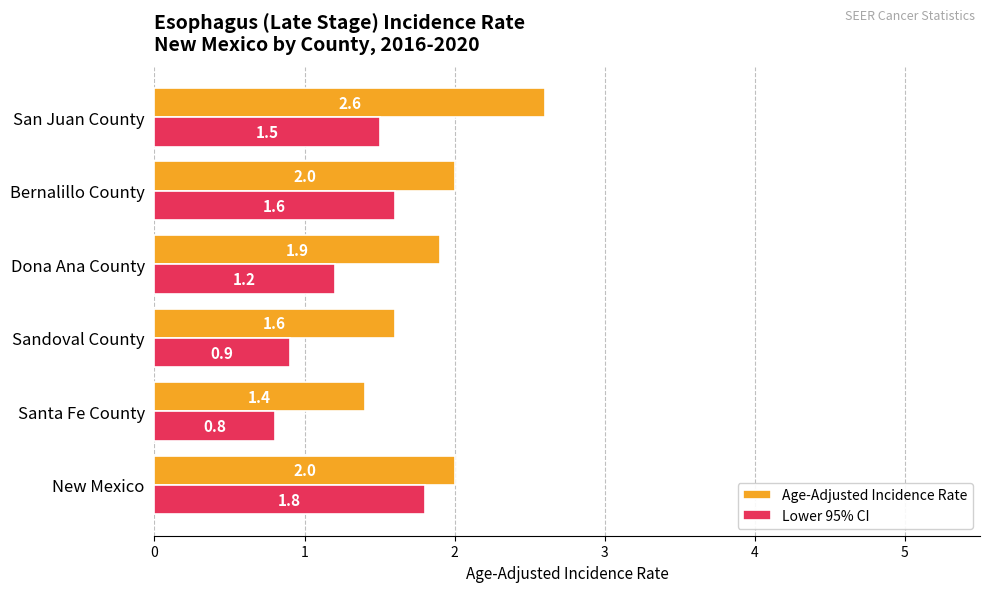

At which category is the sum across all series the highest?

San Juan County